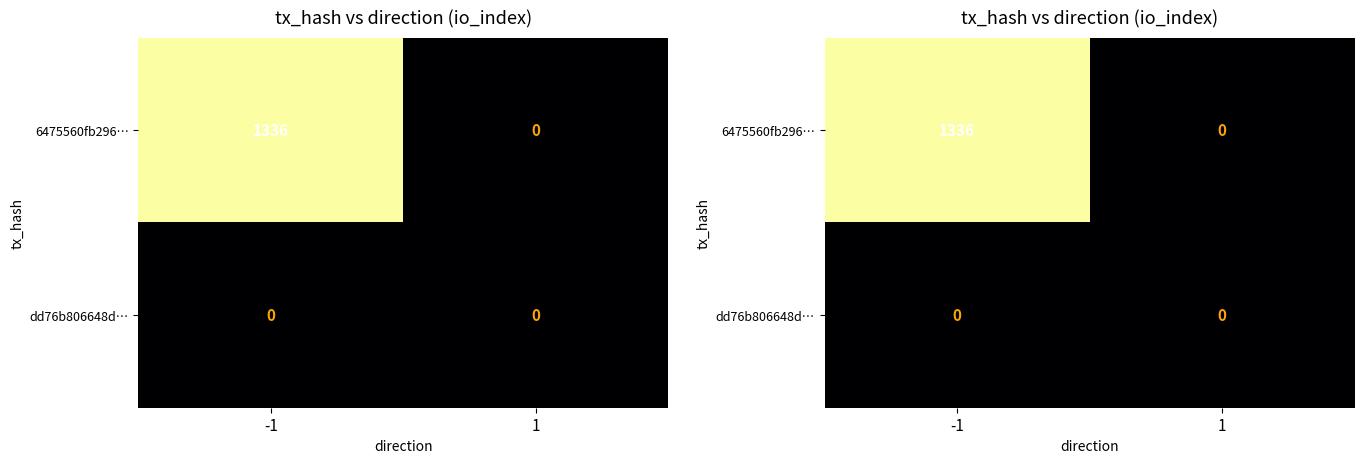

What is the spread (max minus min) of values at -1?

1336